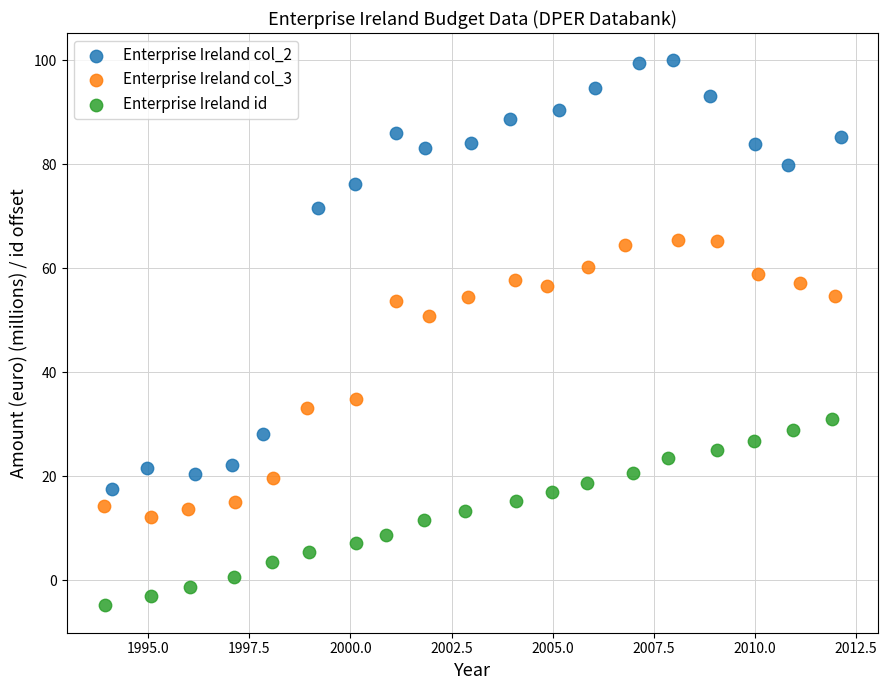

What are all the series names shown in the legend?

Enterprise Ireland col_2, Enterprise Ireland col_3, Enterprise Ireland id